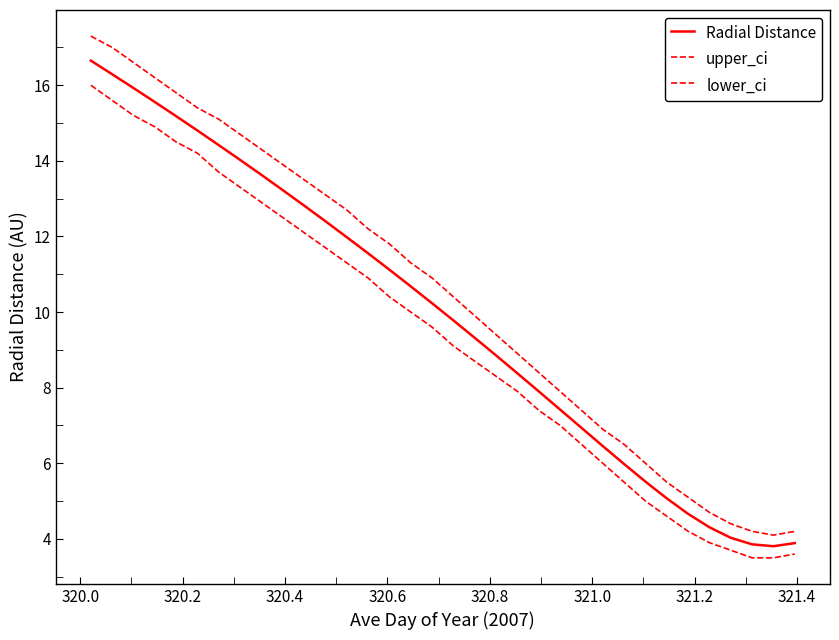

How many lines are shown in the chart?

3